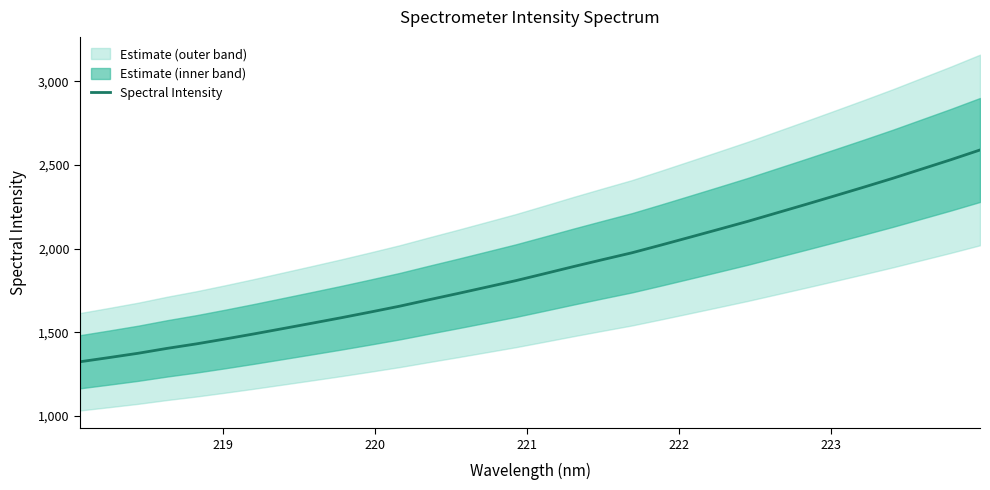

Reading left to right, list all the values displayed in this chart.

1323.4	1348.4	1374.2	1403.5	1430.2	1459.7	1490.3	1522.3	1554.4	1586.9	1620.8	1655.6	1693.8	1731.2	1769.7	1808.3	1850.3	1892.9	1934.1	1974.7	2020.8	2067.9	2115.3	2163.0	2213.6	2264.2	2315.6	2367.5	2420.4	2475.9	2531.4	2589.4